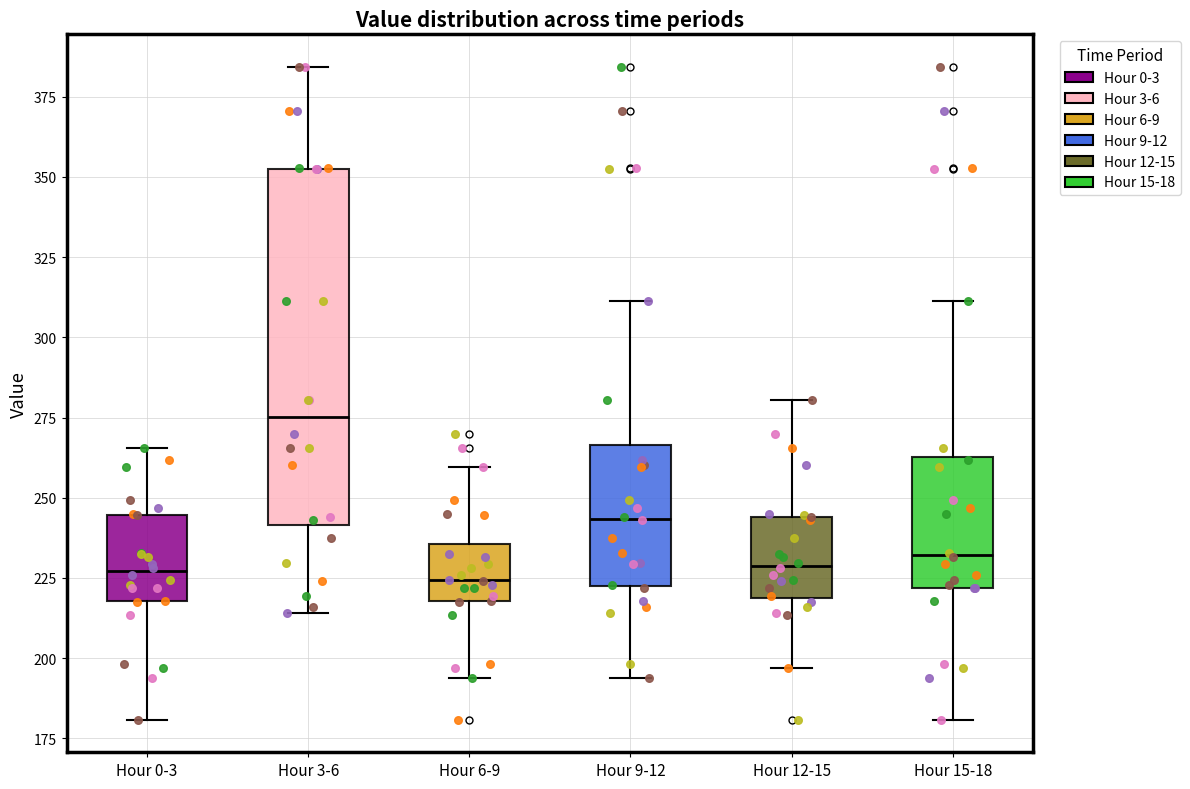

Which box's median line is the highest?

Hour 3-6